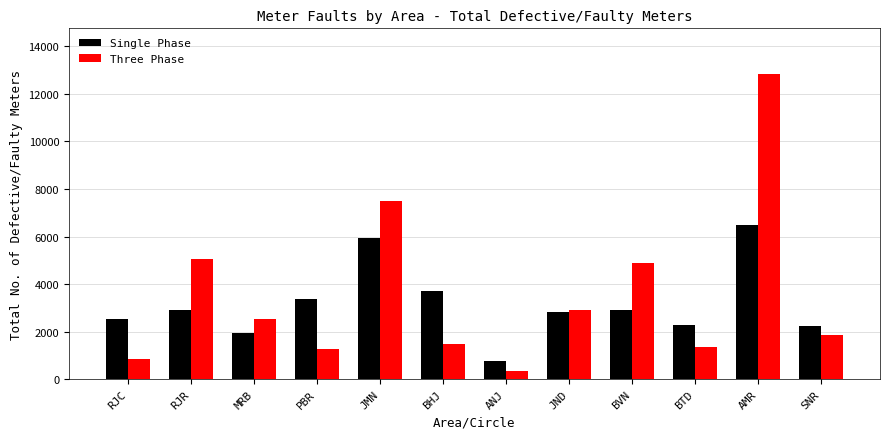

At which category is the sum across all series the highest?

AMR